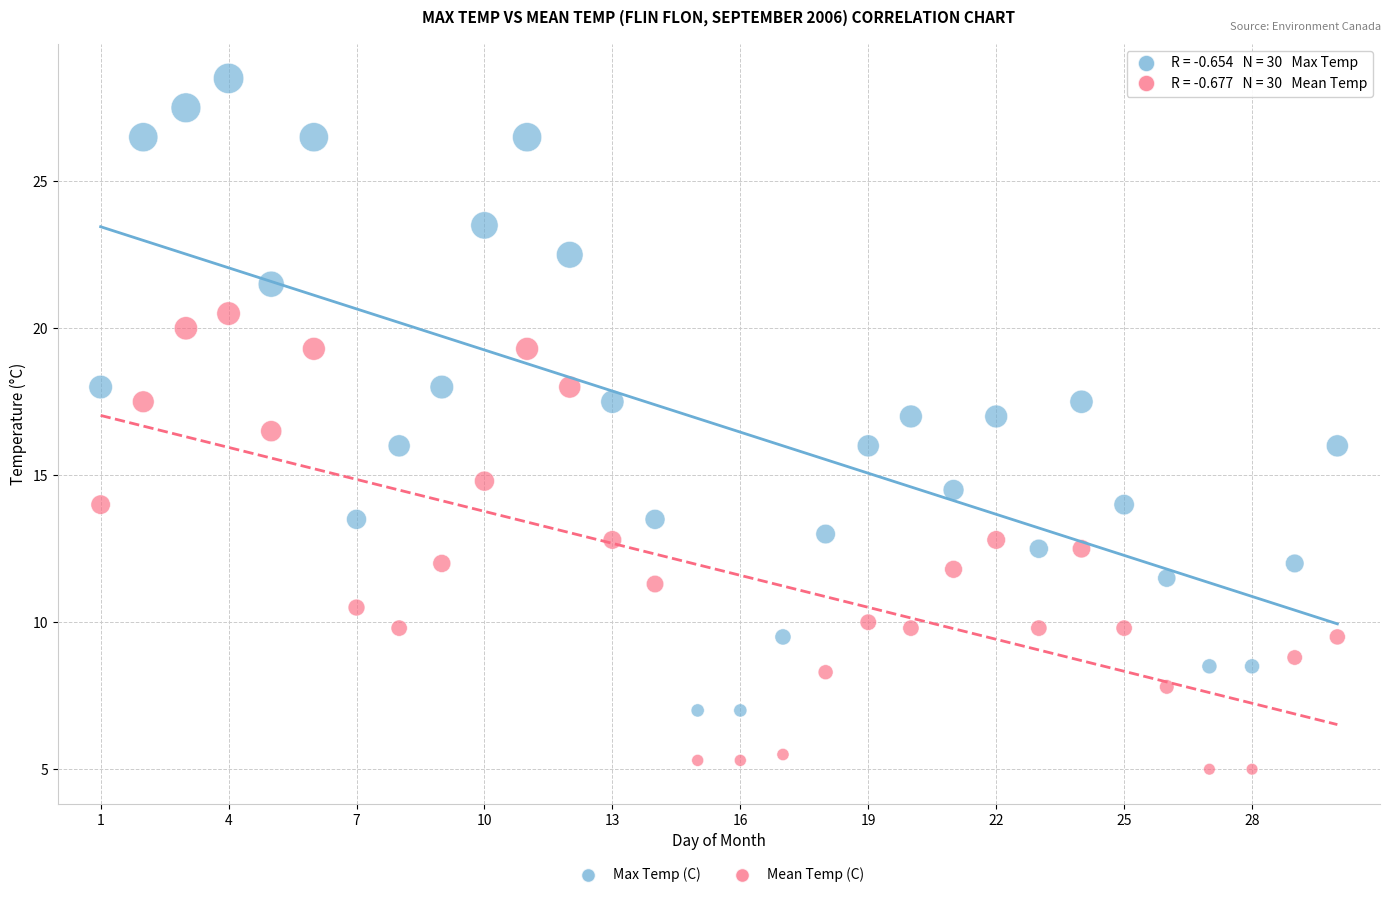

Which series reaches the maximum Y coordinate?

Max Temp (C)